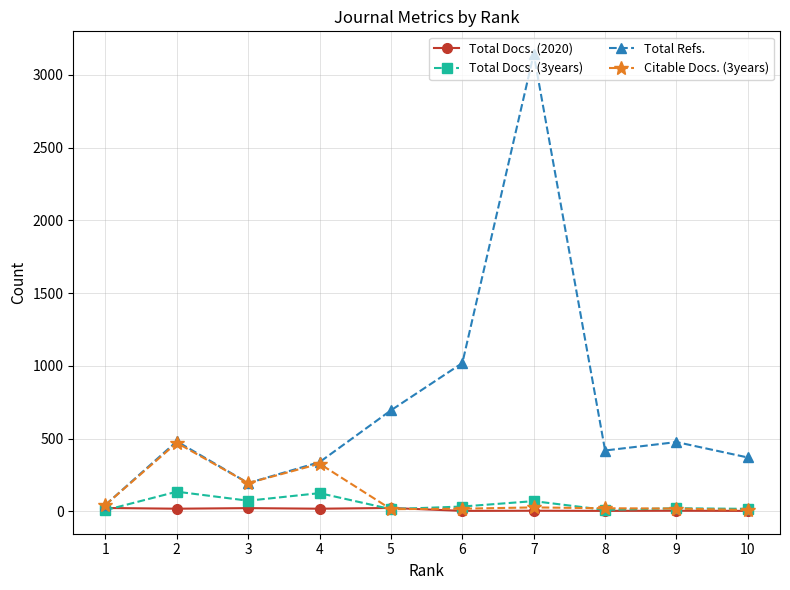

What is the difference between the maximum and minimum values in the Total Docs. (2020) series?

20